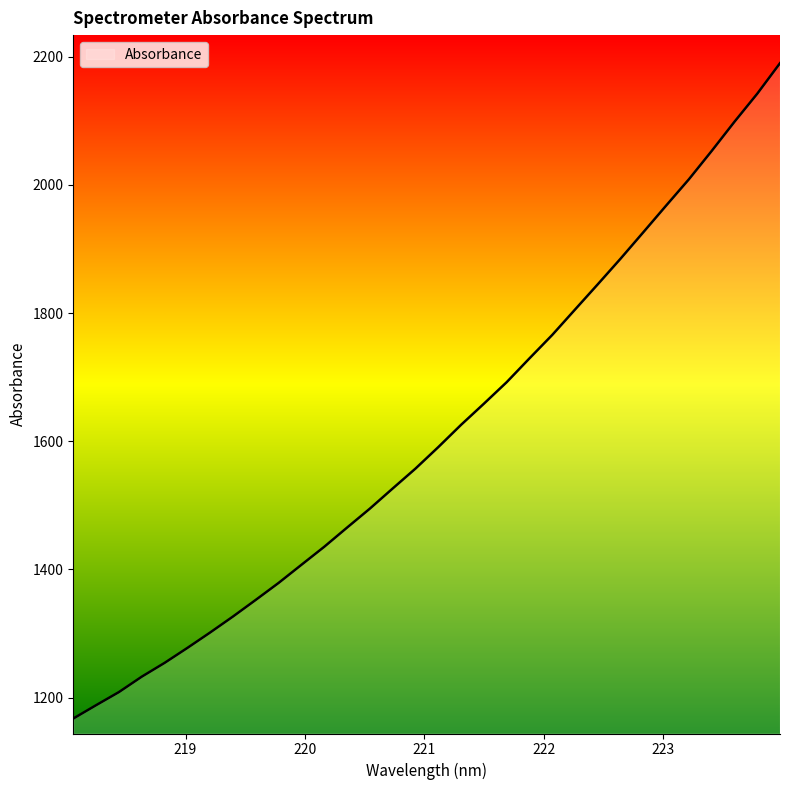

Reading left to right, what are all the values shown in this chart?

1167.2	1188.1	1208.5	1232.6	1254.1	1277.5	1301.6	1326.5	1352.5	1378.9	1407.2	1435.3	1465.2	1494.9	1526.2	1557.3	1590.8	1625.6	1658.5	1692.1	1729.3	1765.9	1805.5	1845.0	1885.0	1926.2	1967.8	2008.9	2053.1	2098.6	2142.4	2190.1